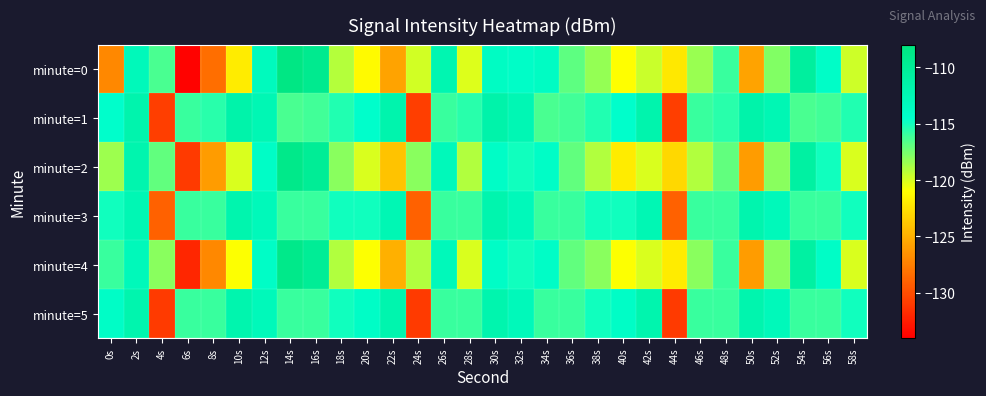

Which label corresponds to the largest value in the chart?

14s